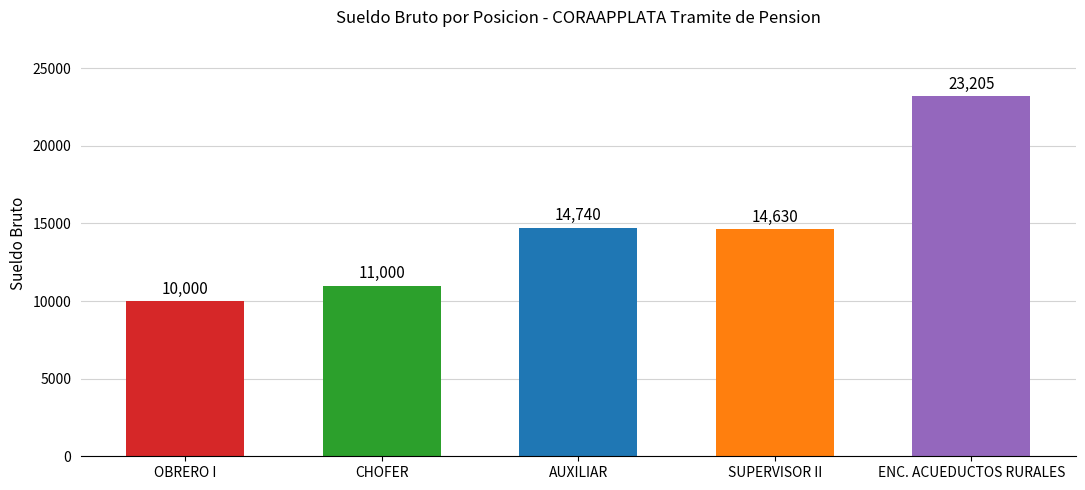

The chart shows a value of 10000 at OBRERO I. True or false?

True